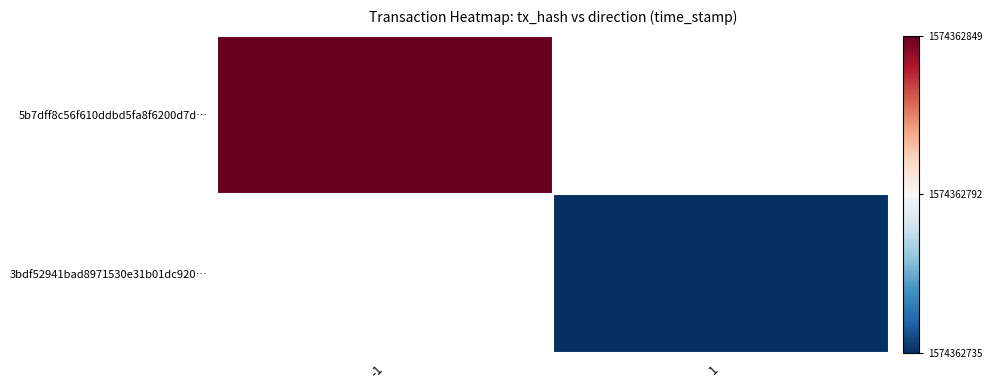

Where is 5b7dff8c56f610ddbd5fa8f6200d7d… nearest to the value 1?

-1